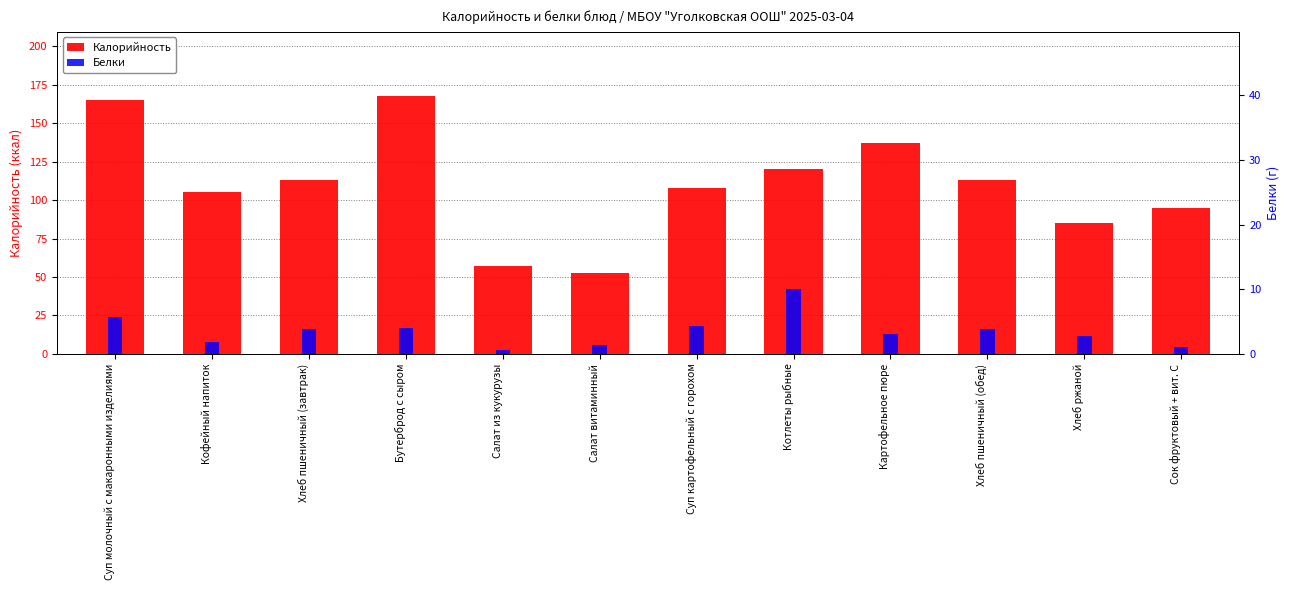

Which series has the largest total across all categories?

Калорийность